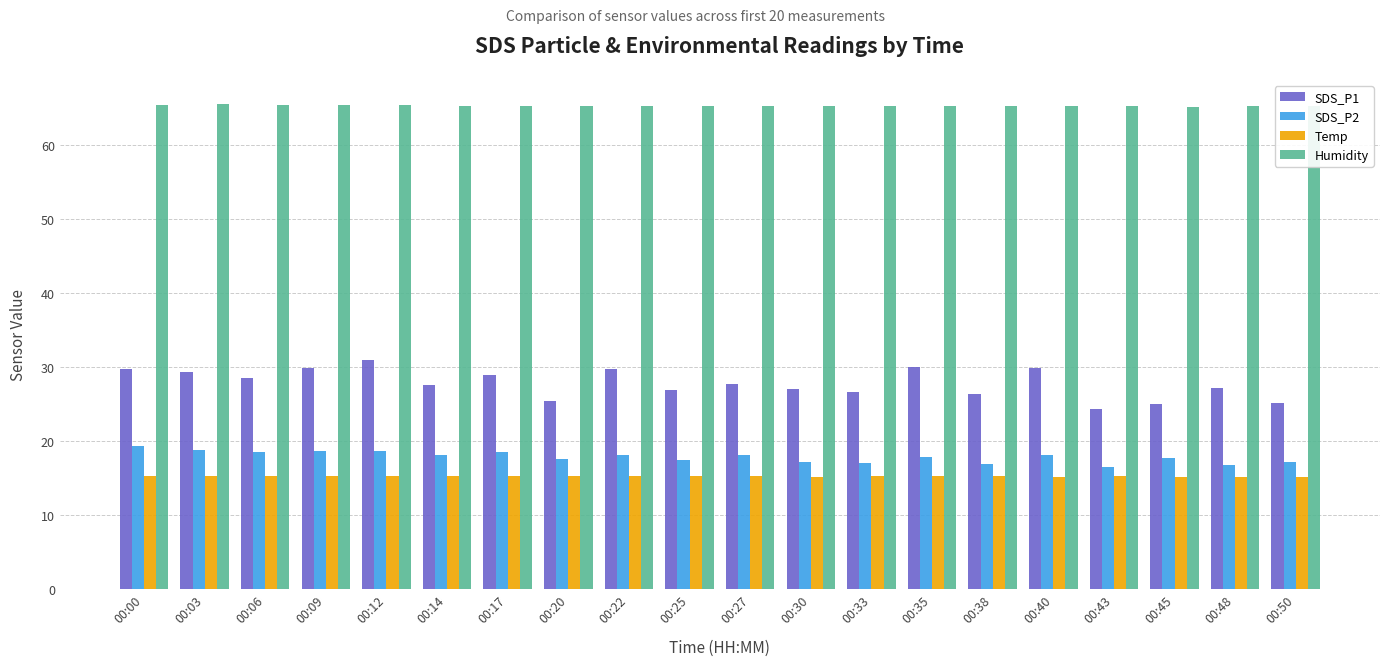

The SDS_P2 series shows 11.2 at 00:03. True or false?

False